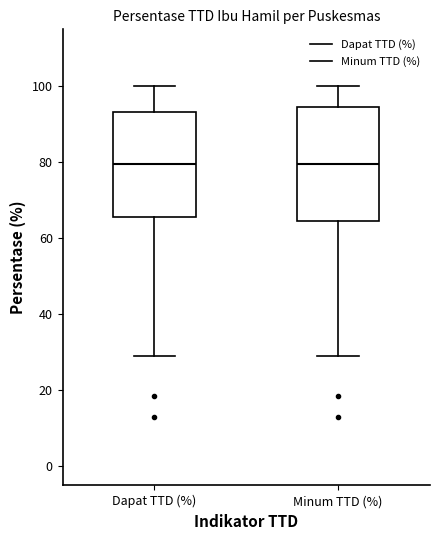

Reading left to right, transcribe this box plot: for each box, give where its median line is, the range the box spans, and where its two whiskers end, as read against the y-axis. The values are not printed on the chart, so give them approximately, as read against the axis.

Dapat TTD (%): median 80, box 66 to 94, whiskers 28 to 100
Minum TTD (%): median 80, box 64 to 94, whiskers 28 to 100